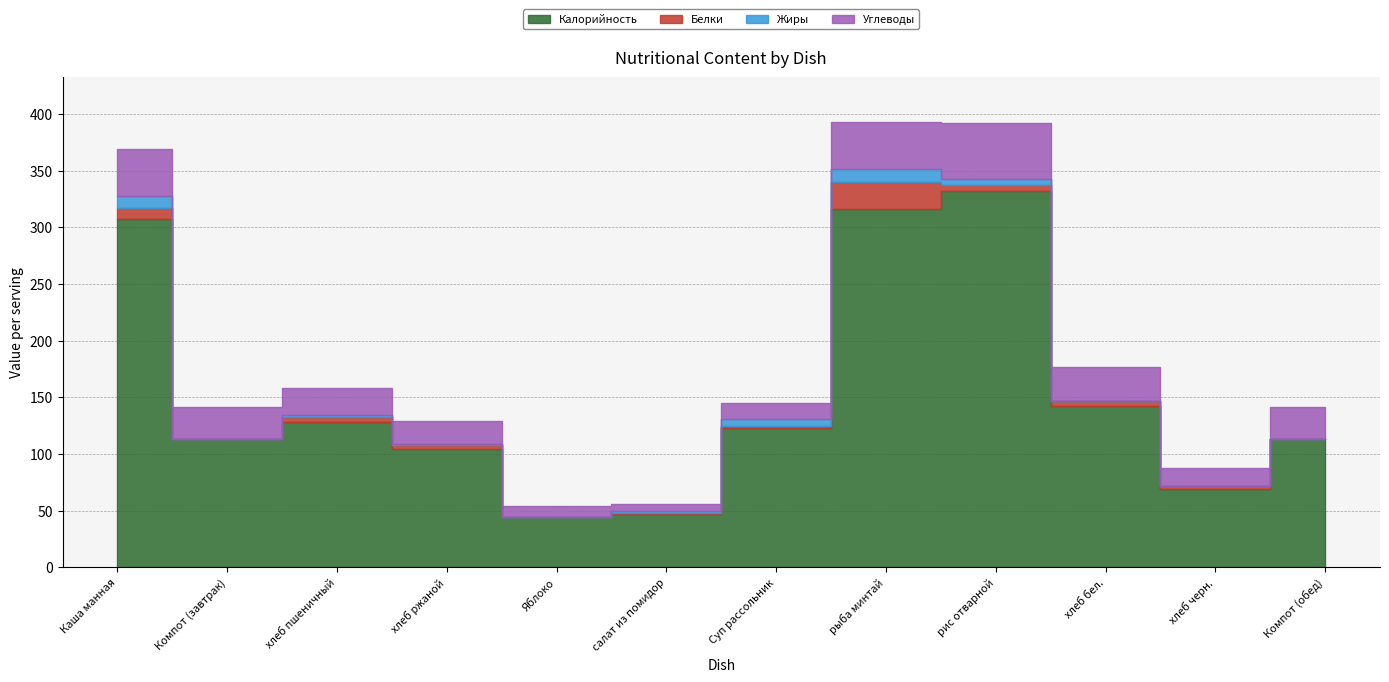

Does the chart have visible grid lines?

Yes